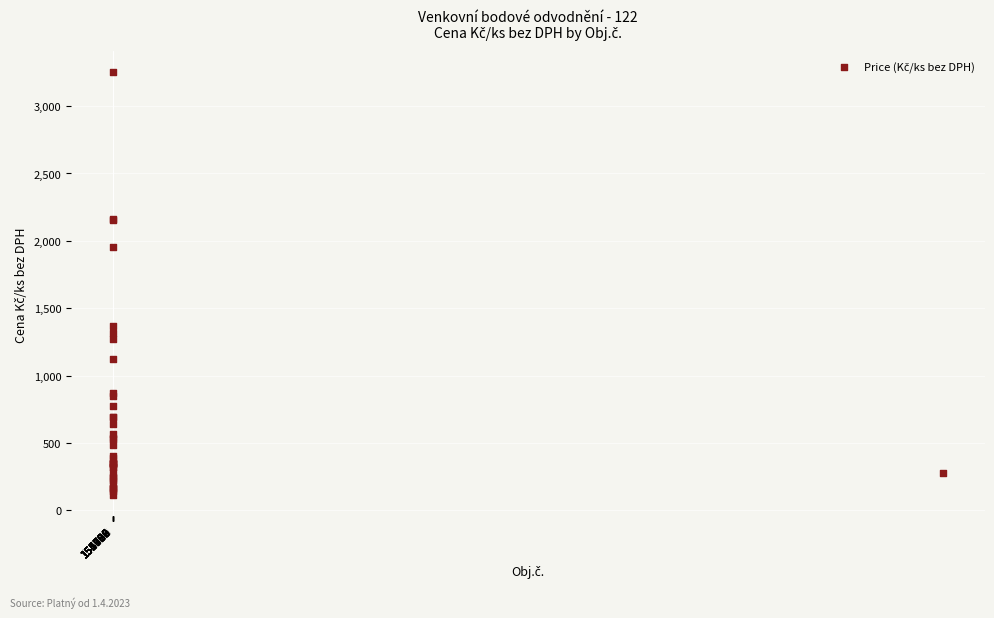

What Y value in the scatter plot is closest to 1681?

1952